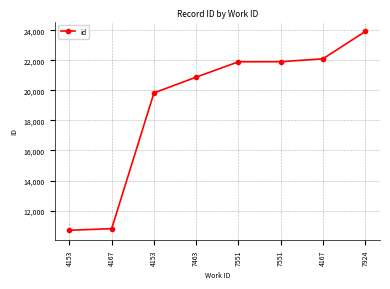

True or false: the data shows 22103 at 4167.

True